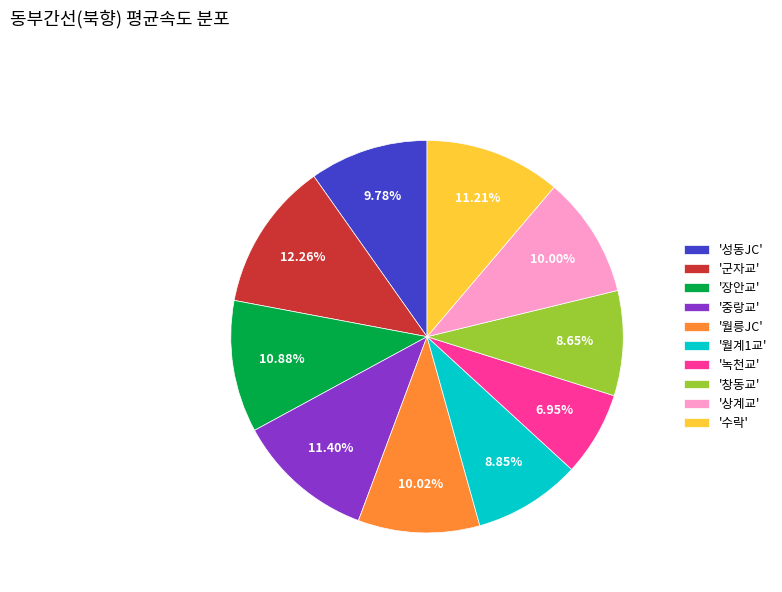

Which category has the biggest portion of the pie?

'군자교'